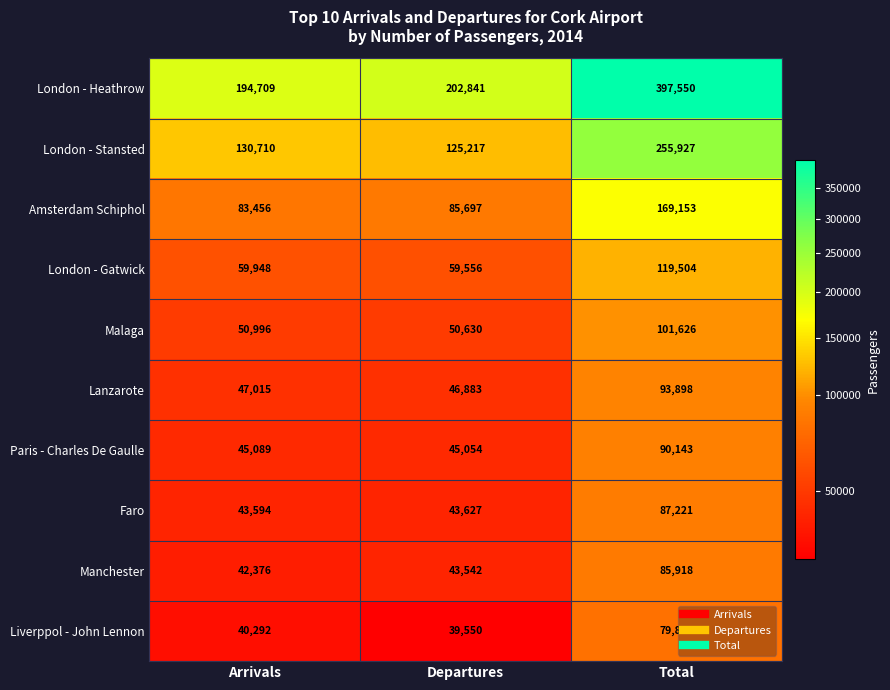

What is the difference between the Liverppol - John Lennon values at Departures and Total?

40292